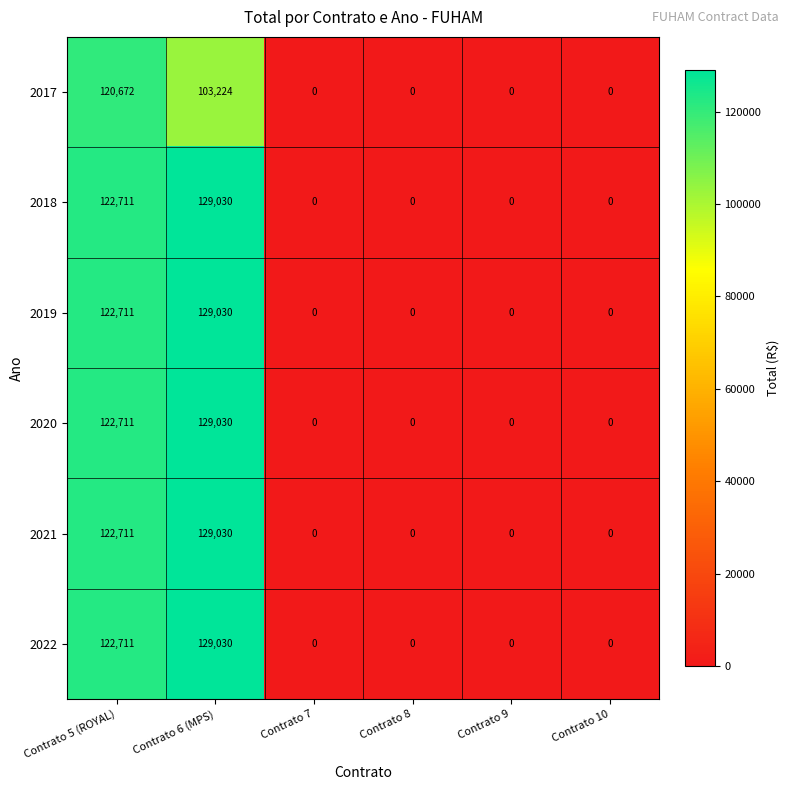

What is the sum of all 2018 values?

251741